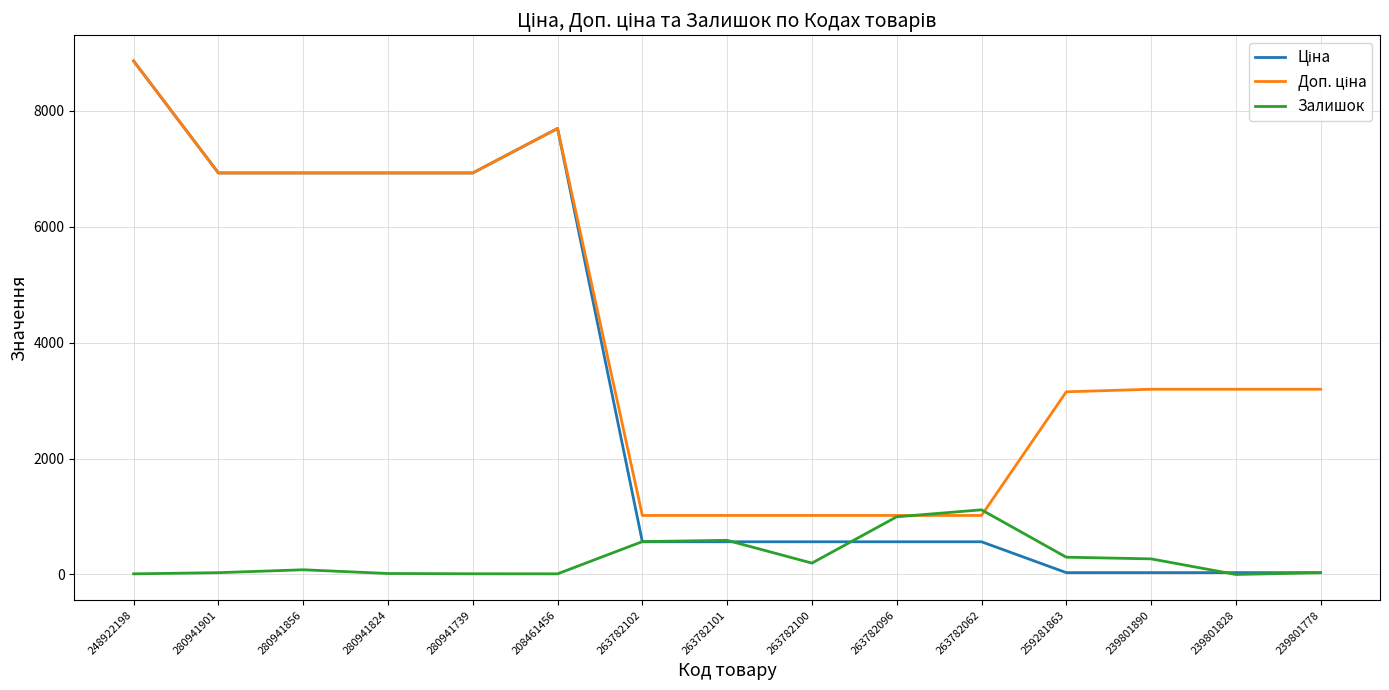

What is the difference between the maximum and second lowest values in the Залишок series?

1104.0